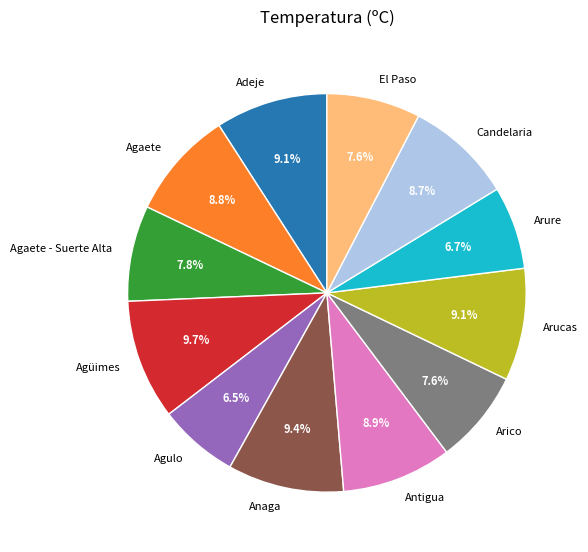

How many slices are in this pie chart?

12